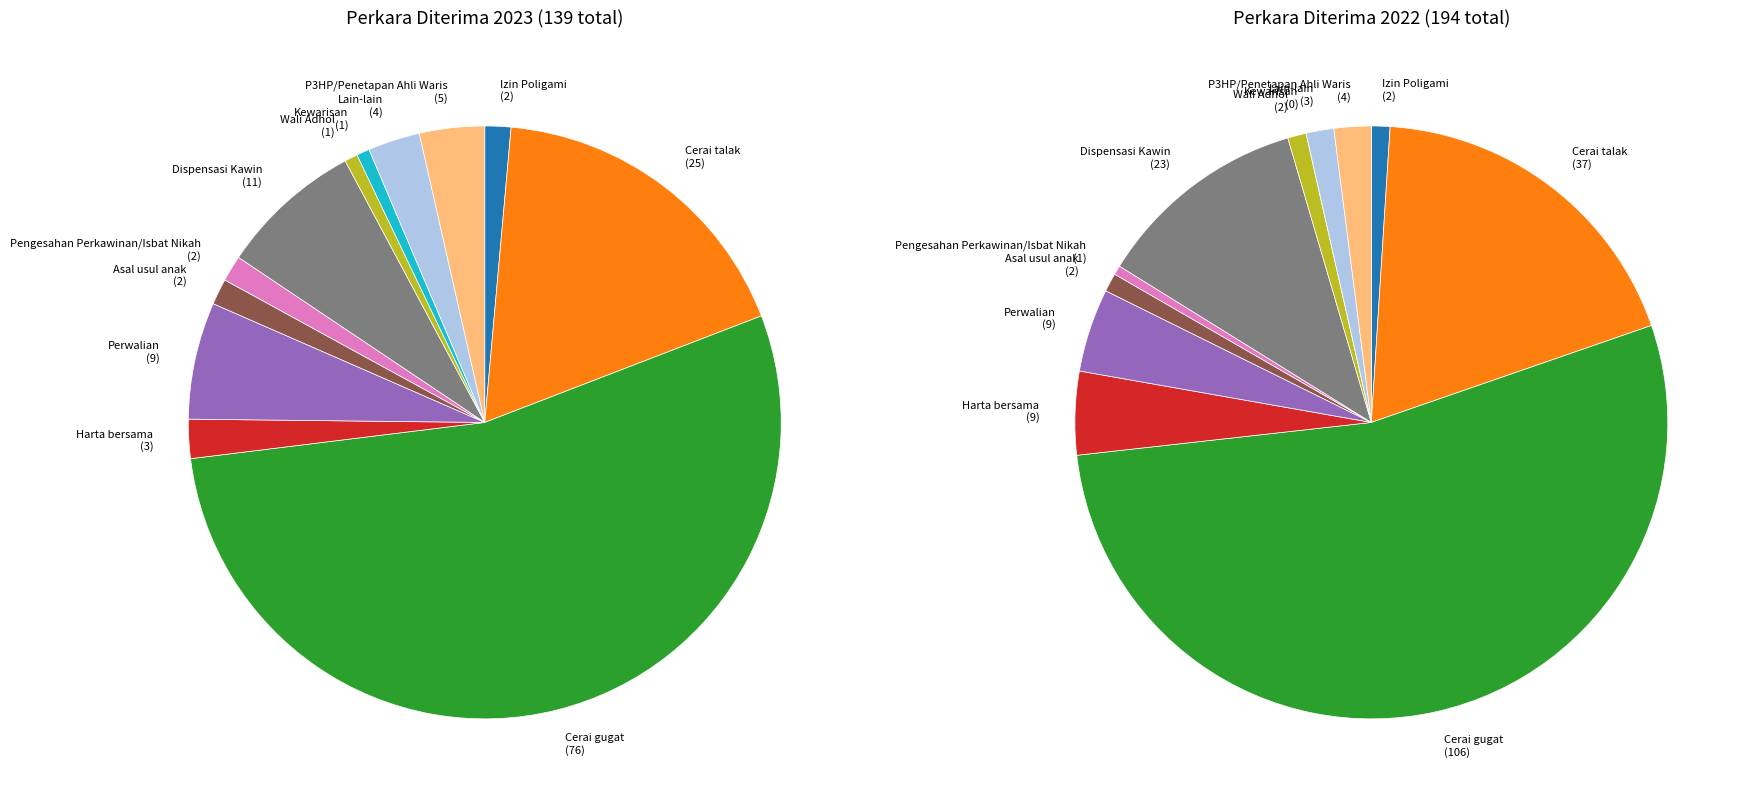

Count the number of slices in the pie.

12